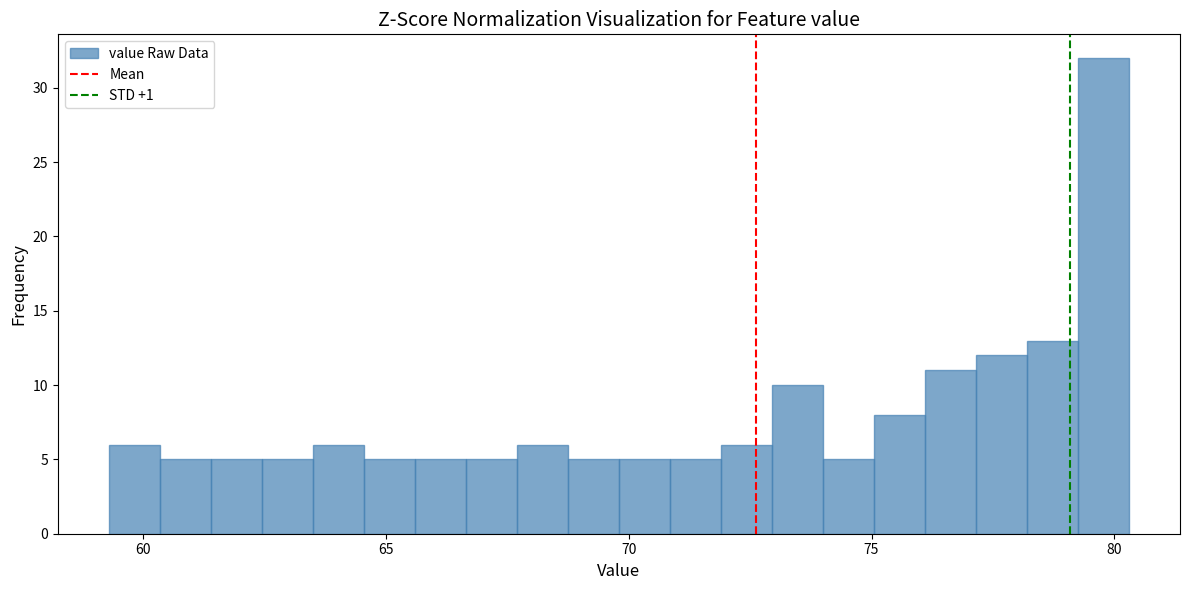

Around what value on the x-axis is the tallest bar? Give the approximate position of its centre, as read against the axis.

80.0